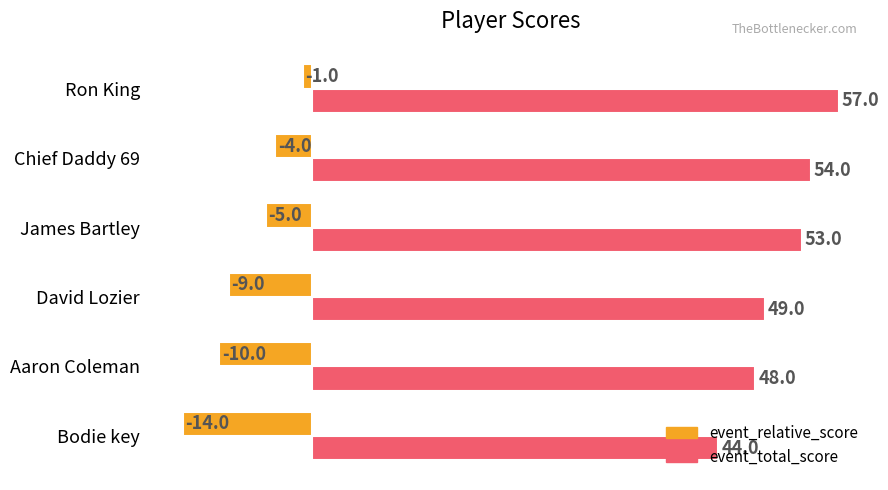

What is the sum of all event_total_score values?

305